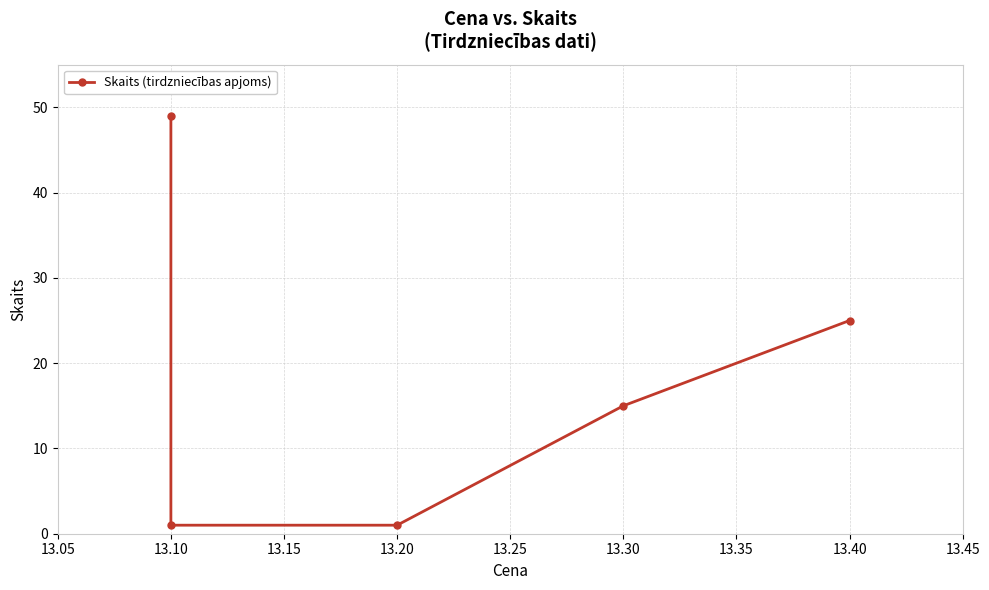

What is the difference between the second highest and minimum values?

24